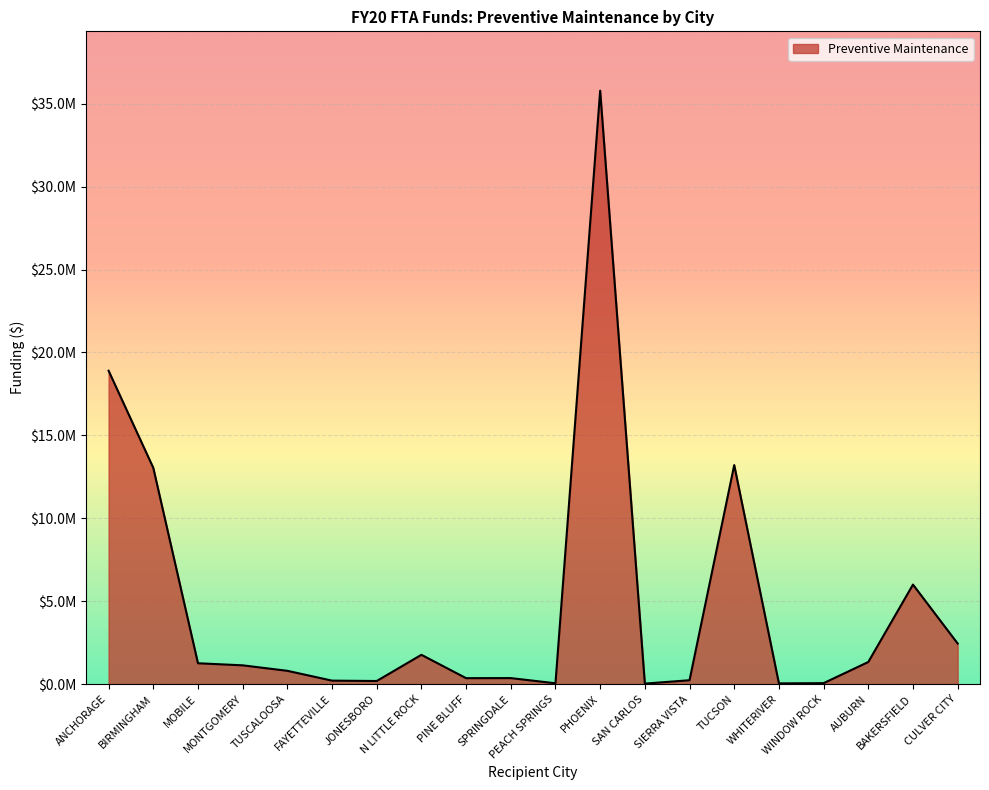

Where is the first local maximum?

N LITTLE ROCK